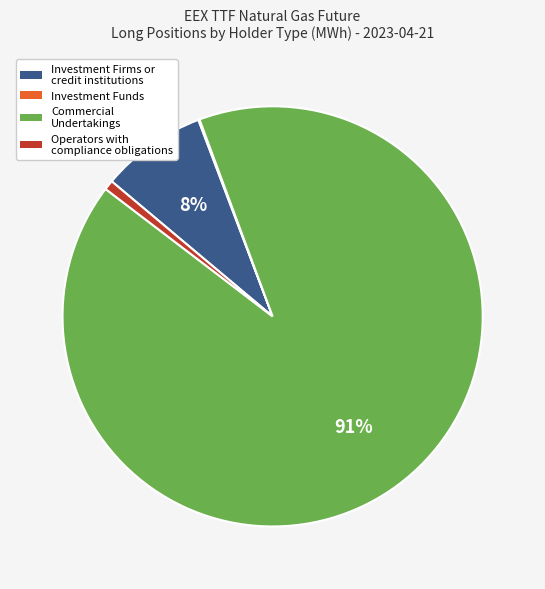

To the nearest percent, what is the average slice percentage?

25%